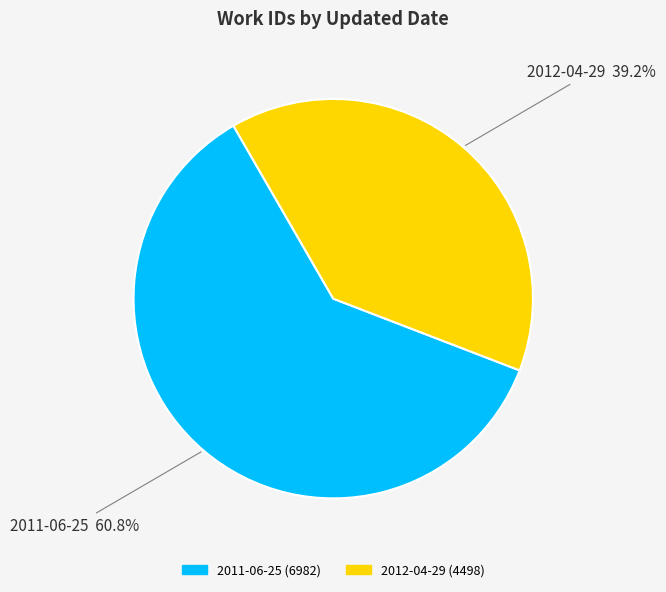

Is there a majority slice in this chart?

Yes